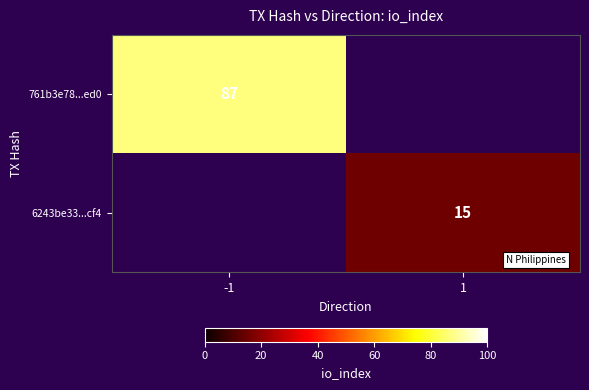

Is it true that 6243be33...cf4 equals 23 at 1?

False